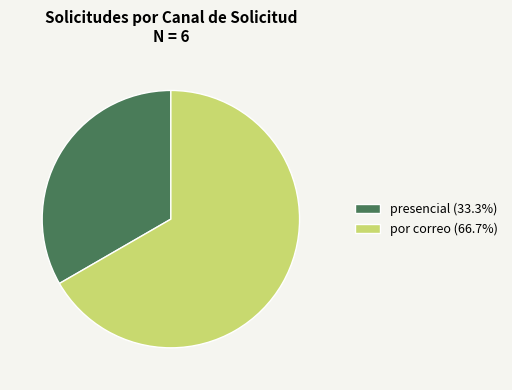

Count the number of slices in the pie.

2